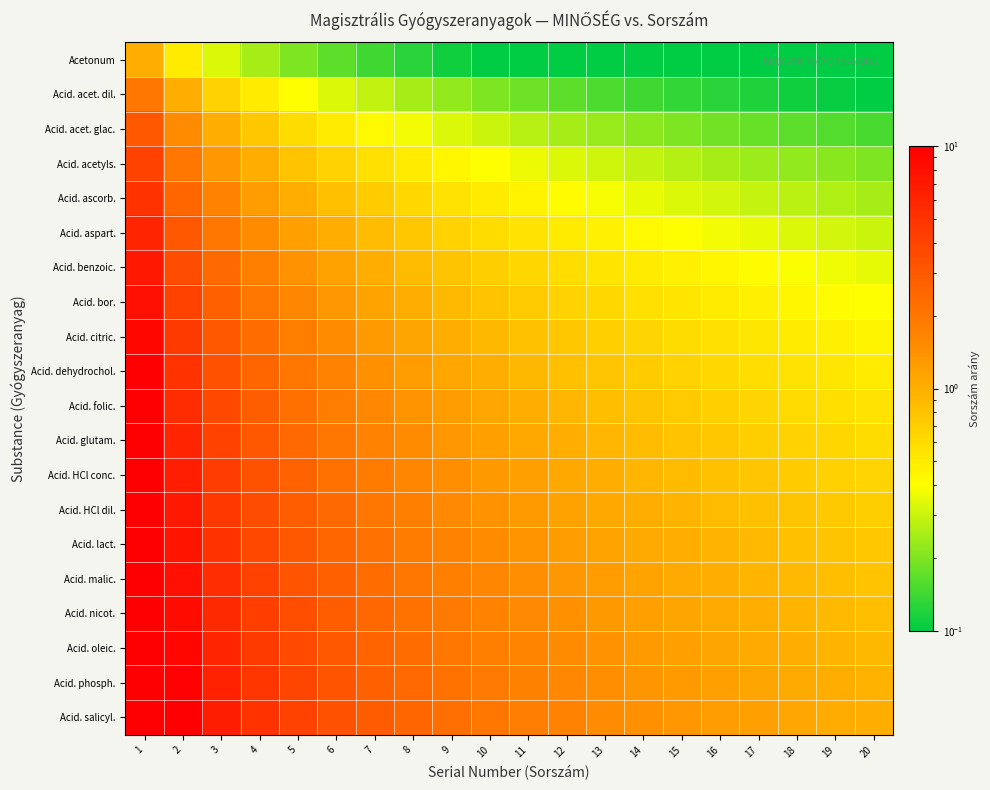

What is the spread (max minus min) of values at 4?

4.8